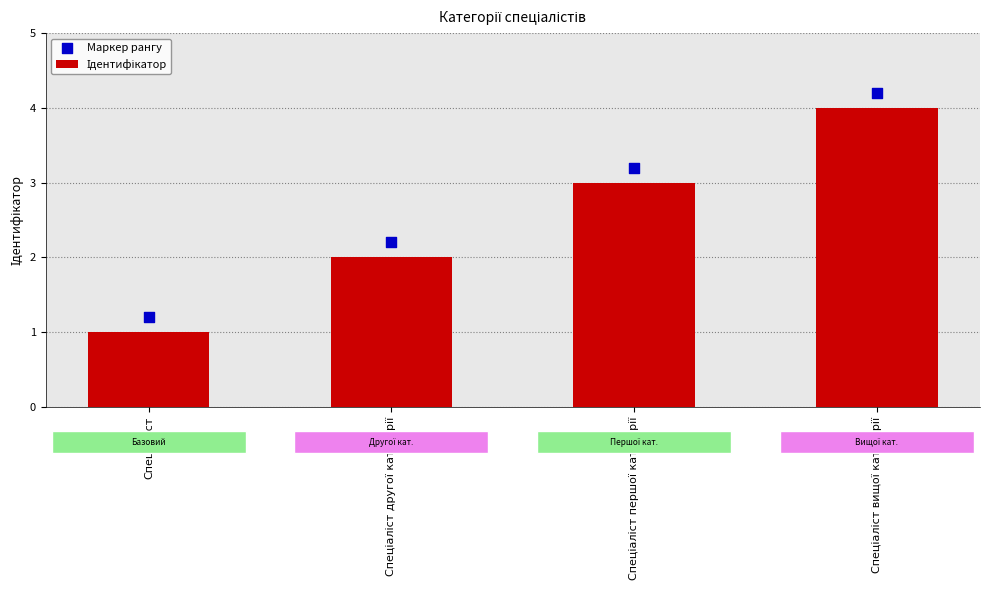

What are all the series names shown in the legend?

Ідентифікатор, Маркер рангу